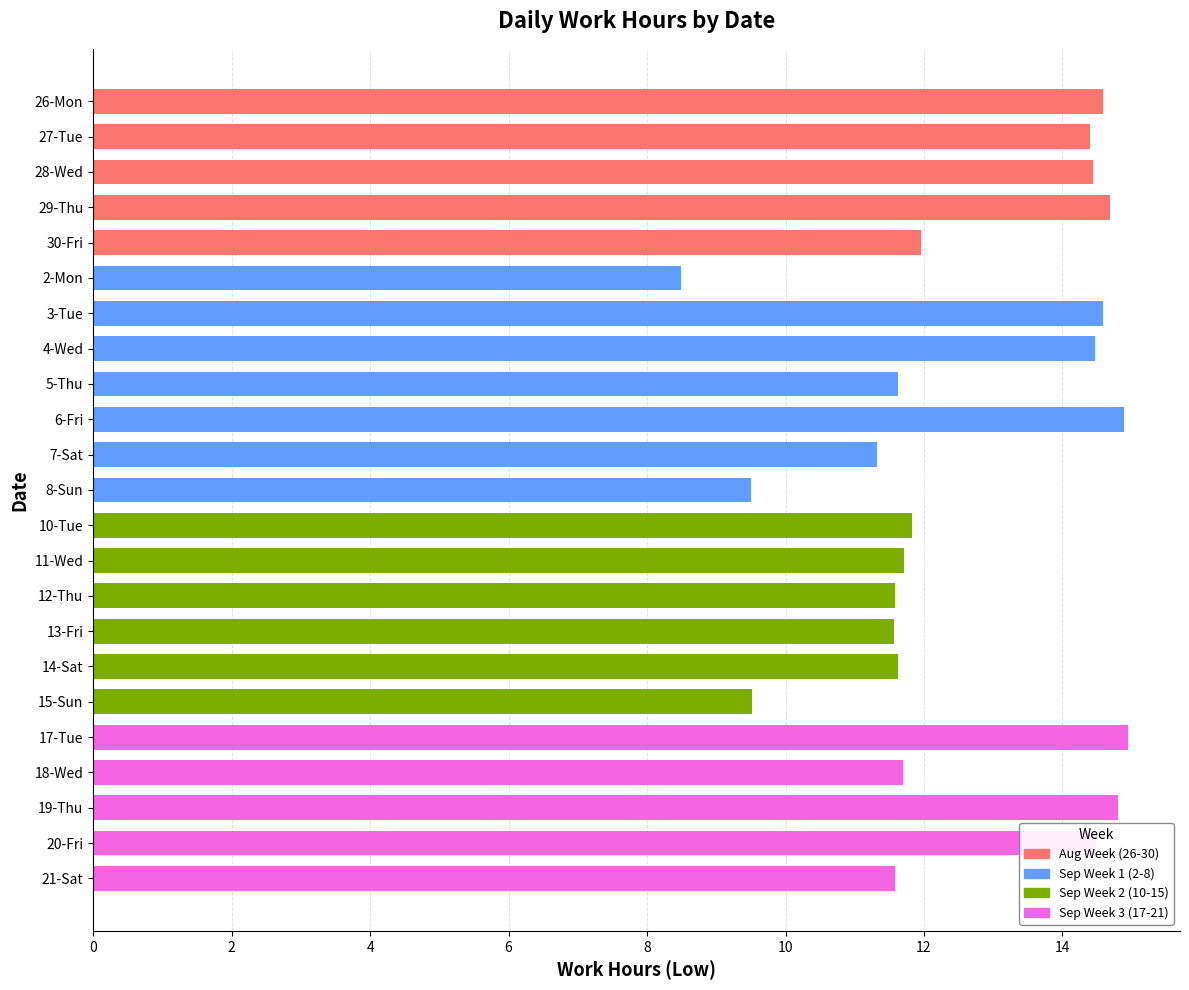

What is the ratio of the value at 12-Thu to the value at 26-Mon?

0.8